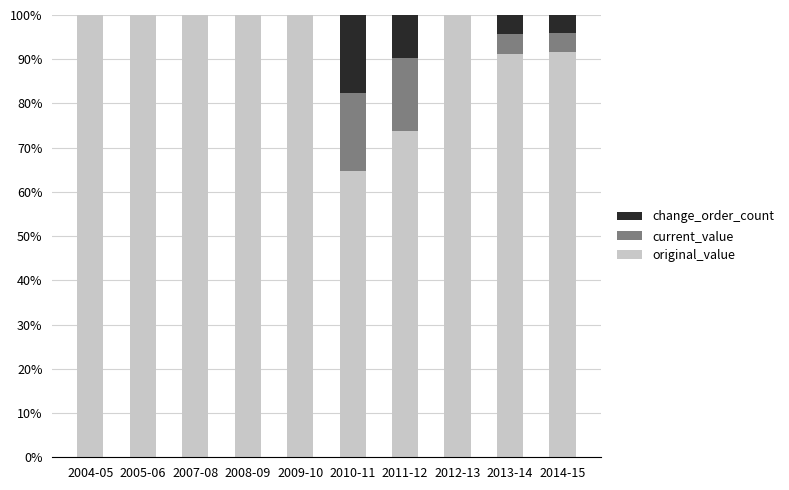

At which label is original_value closest to 82?

2011-12